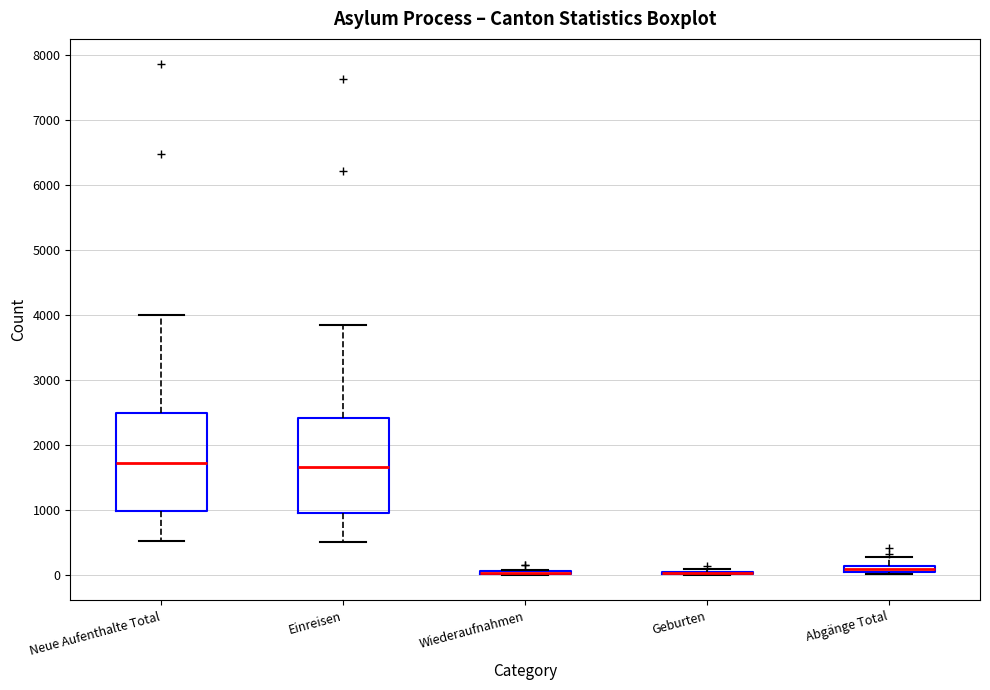

Where does the lower whisker of the box for Neue Aufenthalte Total end on the y-axis? The values are not printed on the chart, so give them approximately, as read against the axis.

500